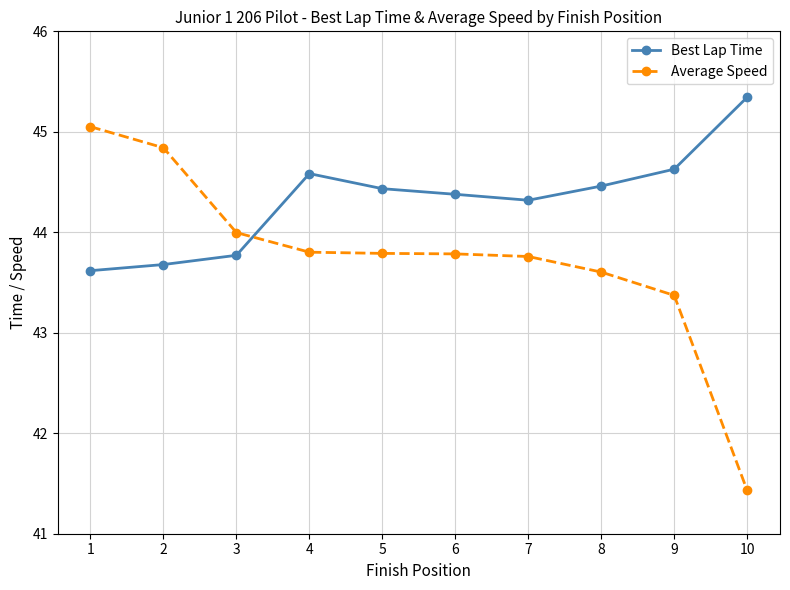

What is the sum of all Best Lap Time values?

443.2